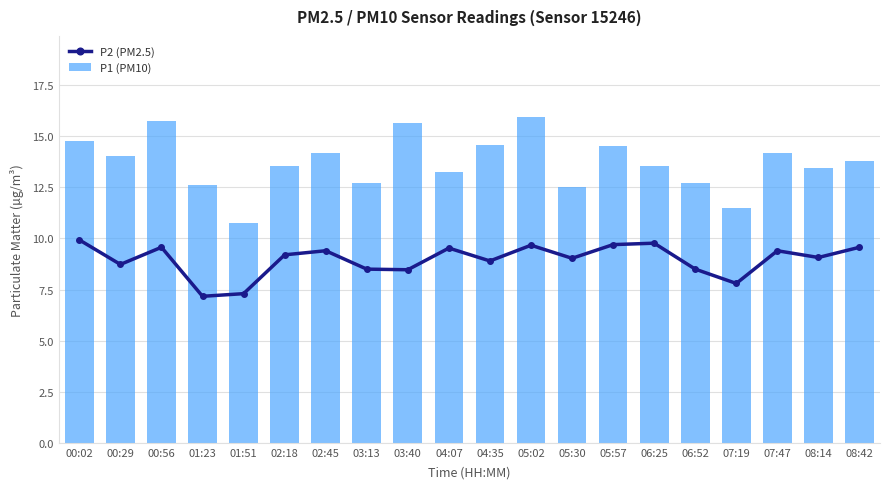

What is the sum of all P1 (PM10) values?

273.9